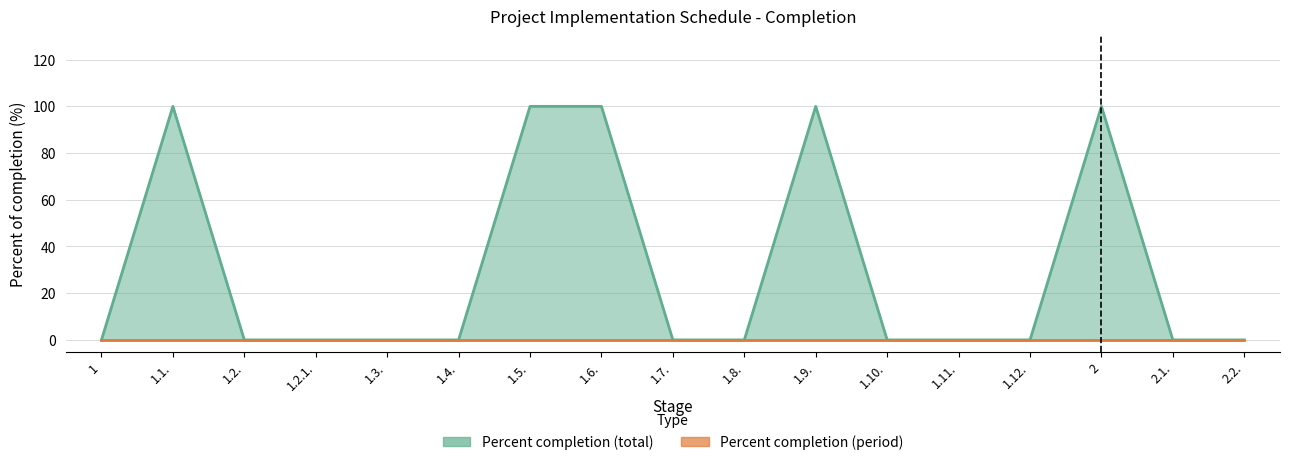

Which has a higher value, 1.6. or 1.5.?

1.6.